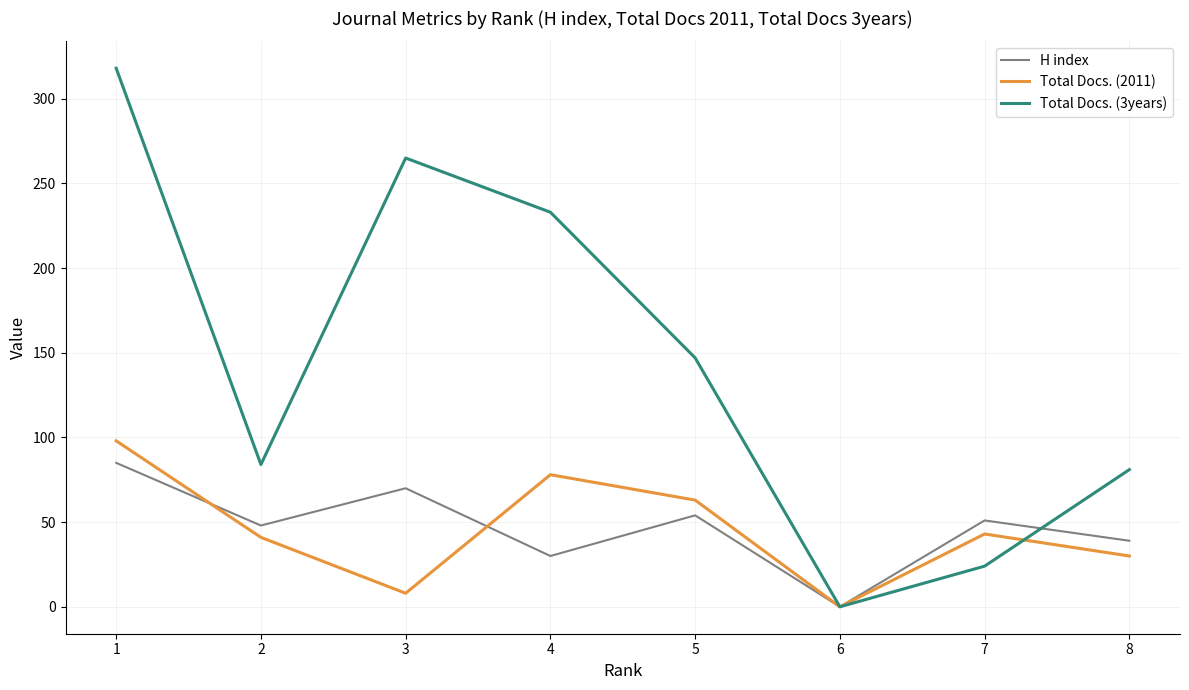

At which label does Total Docs. (2011) first exceed 43?

1